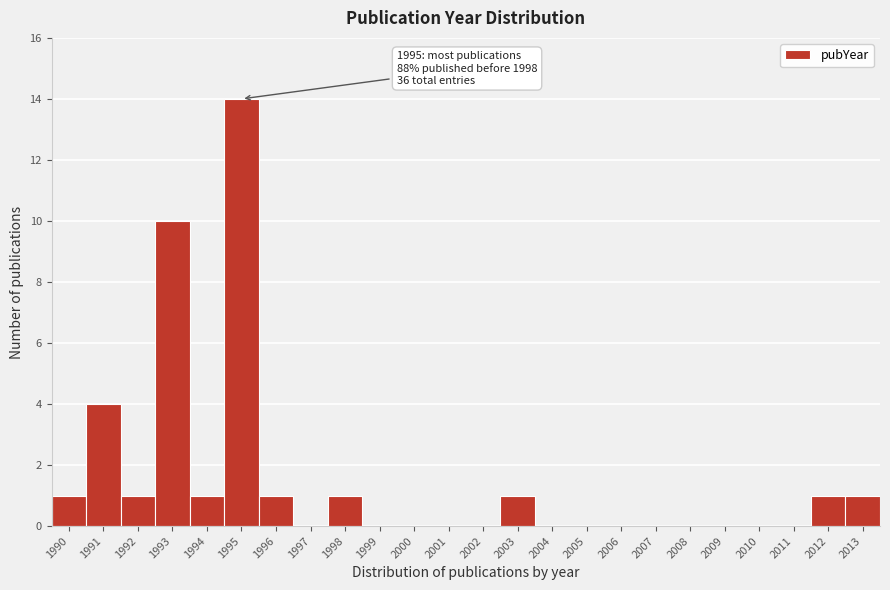

Reading left to right, extract all data points from this chart.

1990=1	1991=4	1992=1	1993=10	1994=1	1995=14	1996=1	1997=0	1998=1	1999=0	2000=0	2001=0	2002=0	2003=1	2004=0	2005=0	2006=0	2007=0	2008=0	2009=0	2010=0	2011=0	2012=1	2013=1